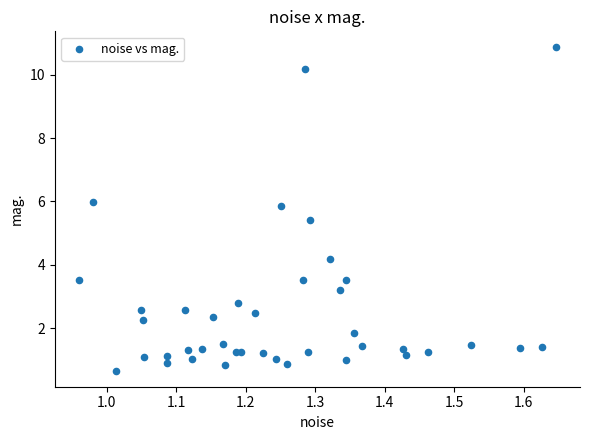

What Y value in the scatter plot is closest to 5?

5.4